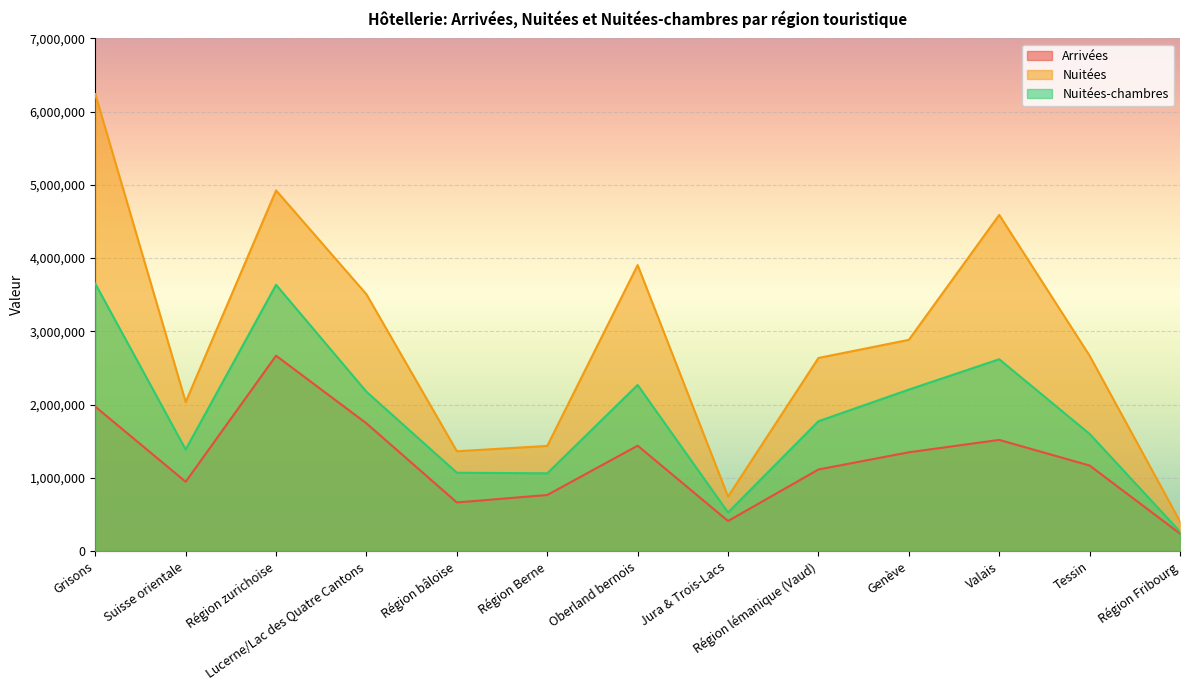

Which series has the largest range (max minus min)?

Nuitées